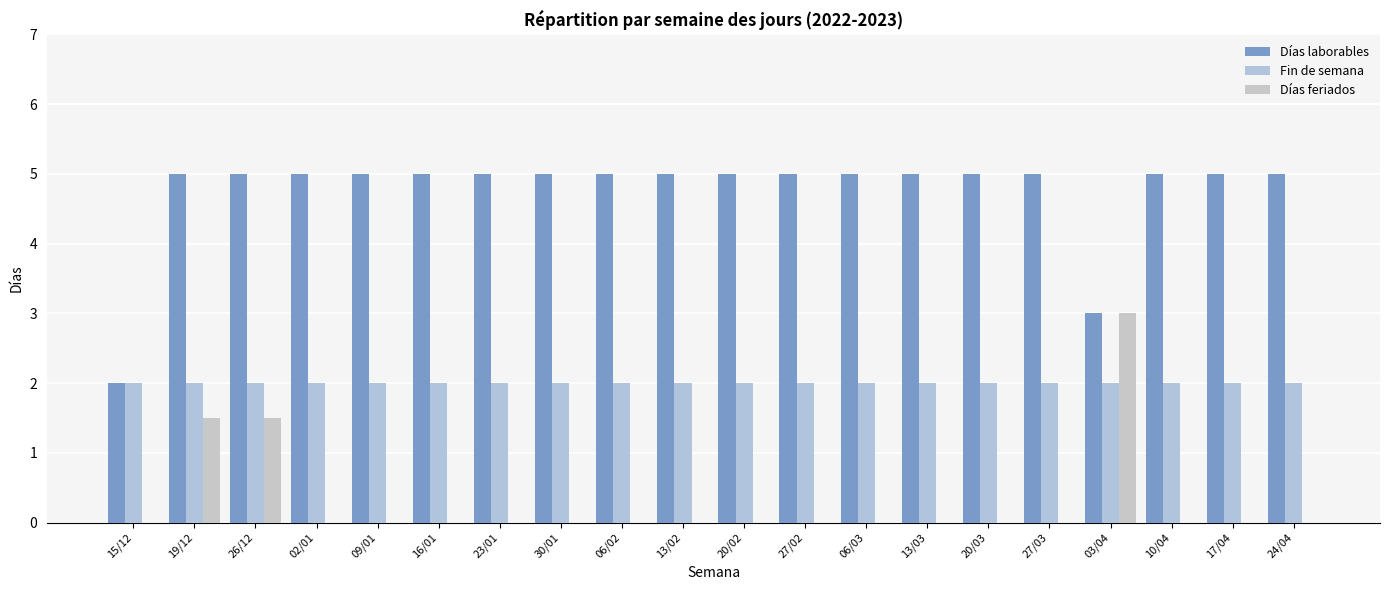

Is it true that Días laborables equals 7.4 at 27/02?

False